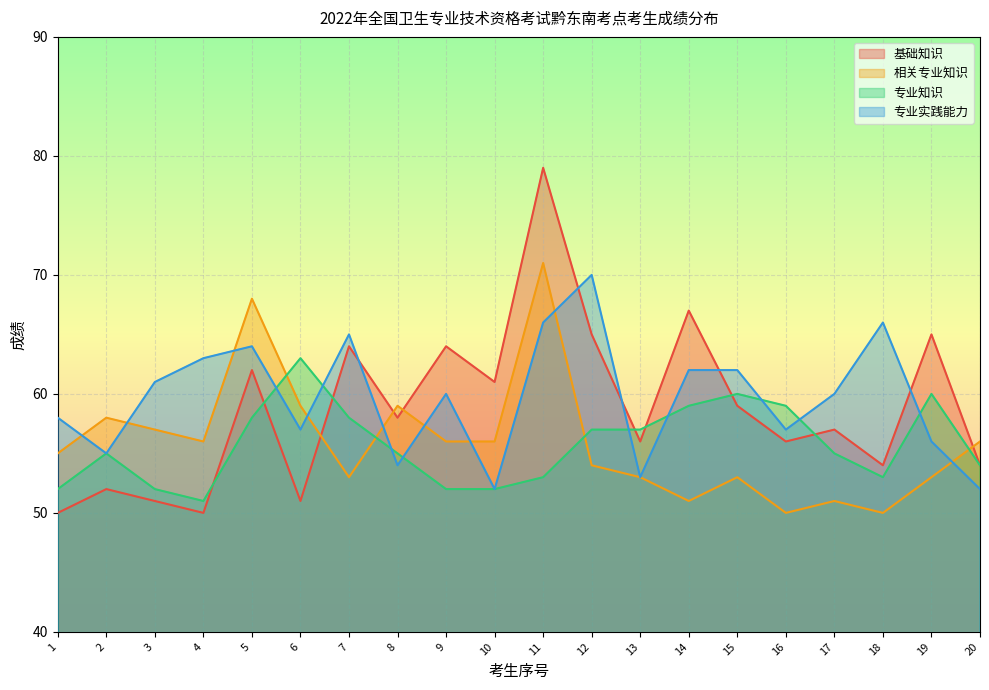

The 专业知识 series shows 52 at 3. True or false?

True